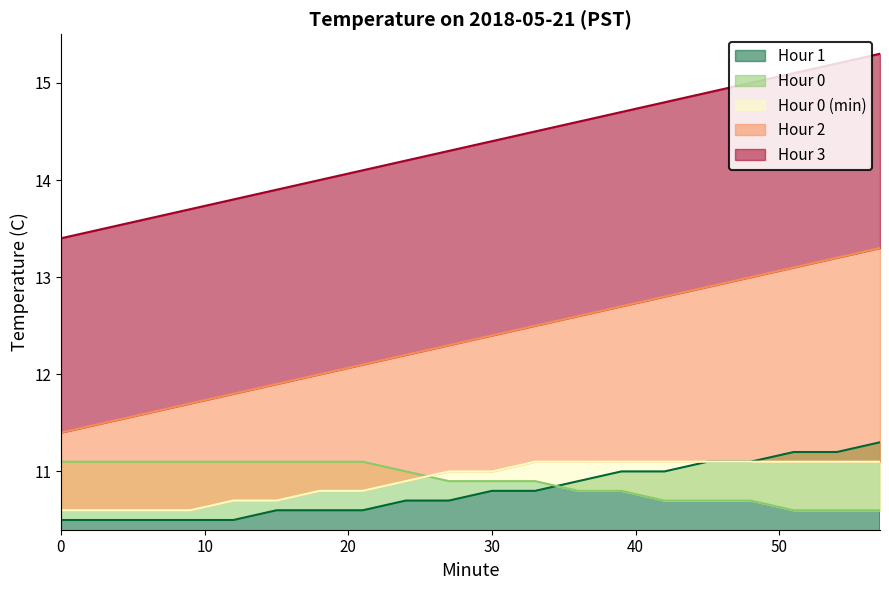

List the series in order of their peak value, lowest first.

Hour 0, Hour 0 (min), Hour 1, Hour 2, Hour 3